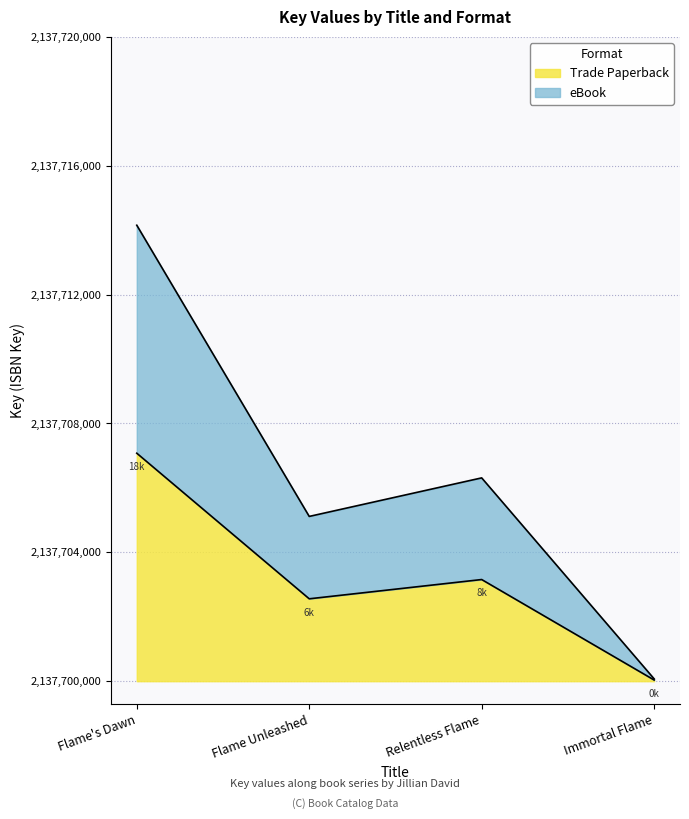

True or false: Trade Paperback has a value of 17689 at Flame's Dawn.

True